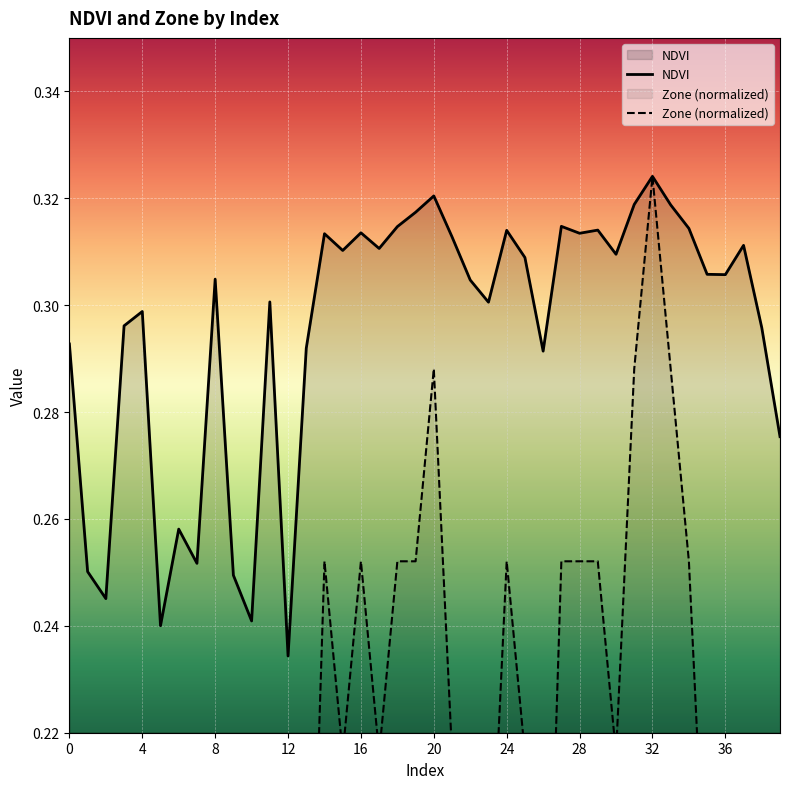

Rank the series by their average value, from highest to lowest.

NDVI, Zone